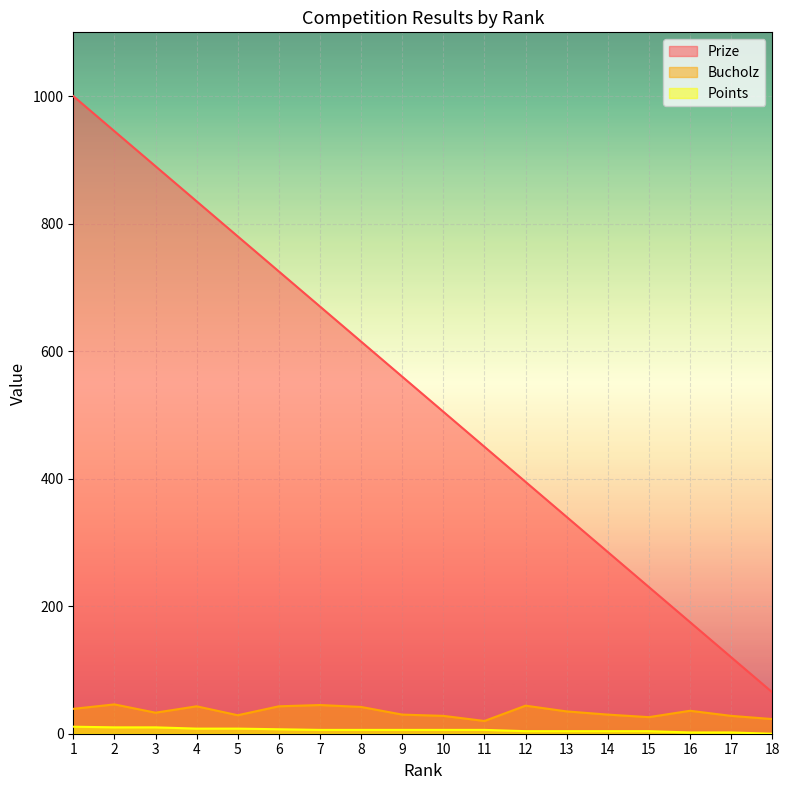

At which label does Bucholz first exceed 35?

1